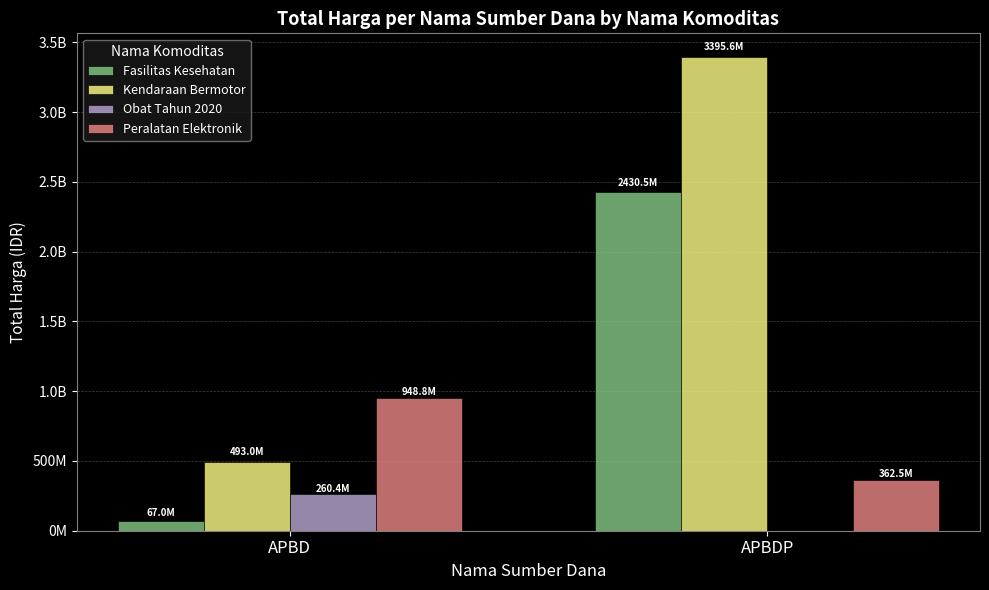

What is the spread (max minus min) of values at APBDP?

3395564100